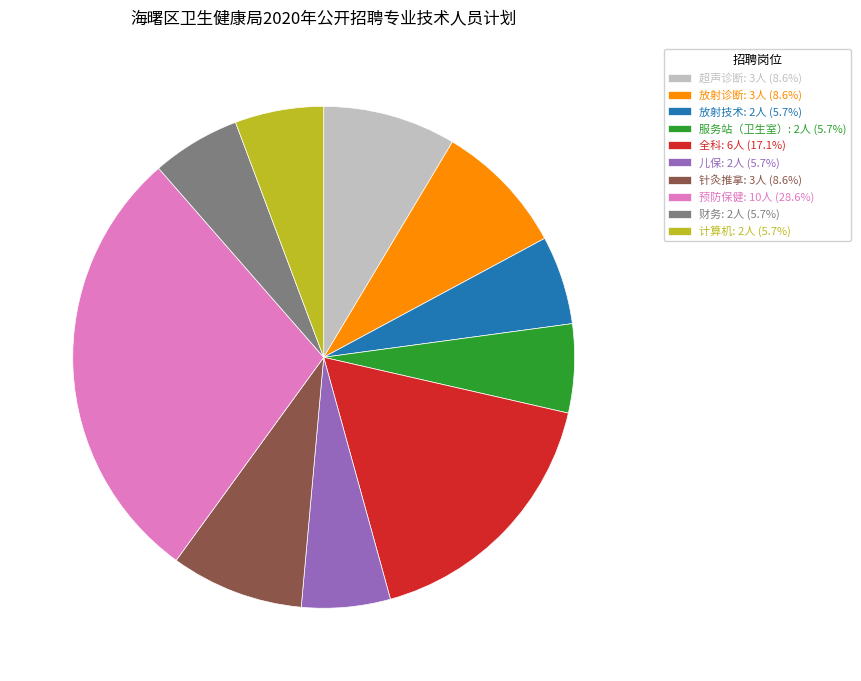

Do 儿保 and 放射诊断 together represent more than half of the pie?

No